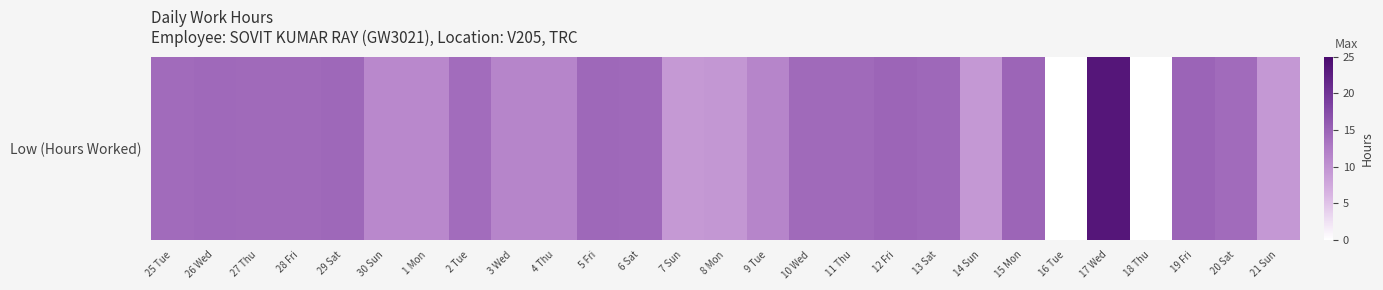

Between 30 Sun and 19 Fri, which is larger?

19 Fri